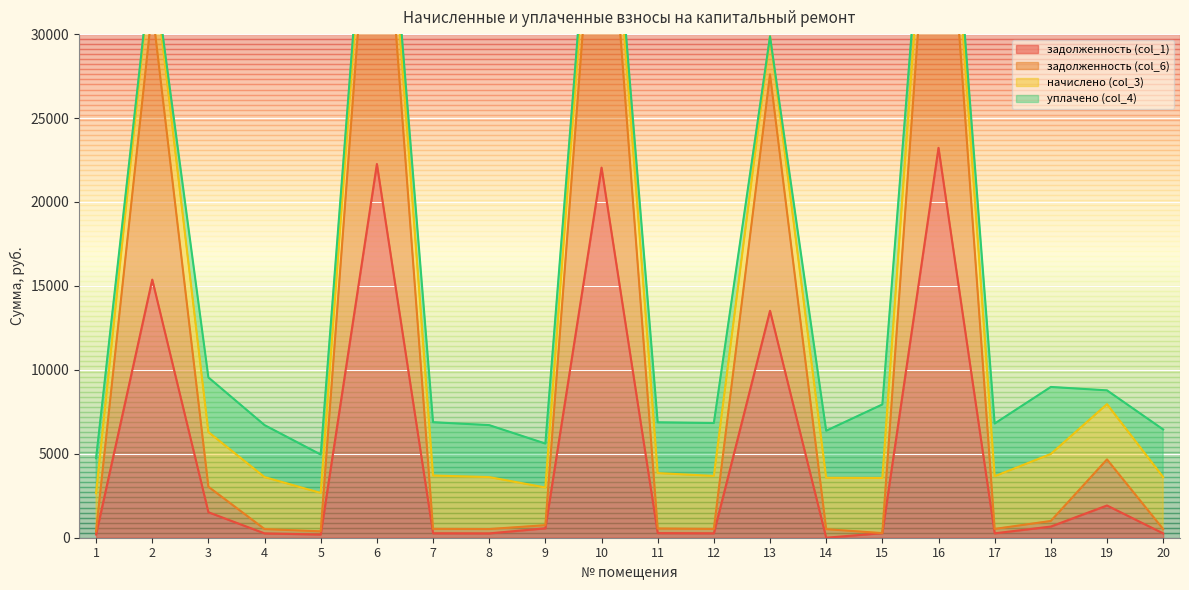

Where is the first local minimum for задолженность (col_6)?

5